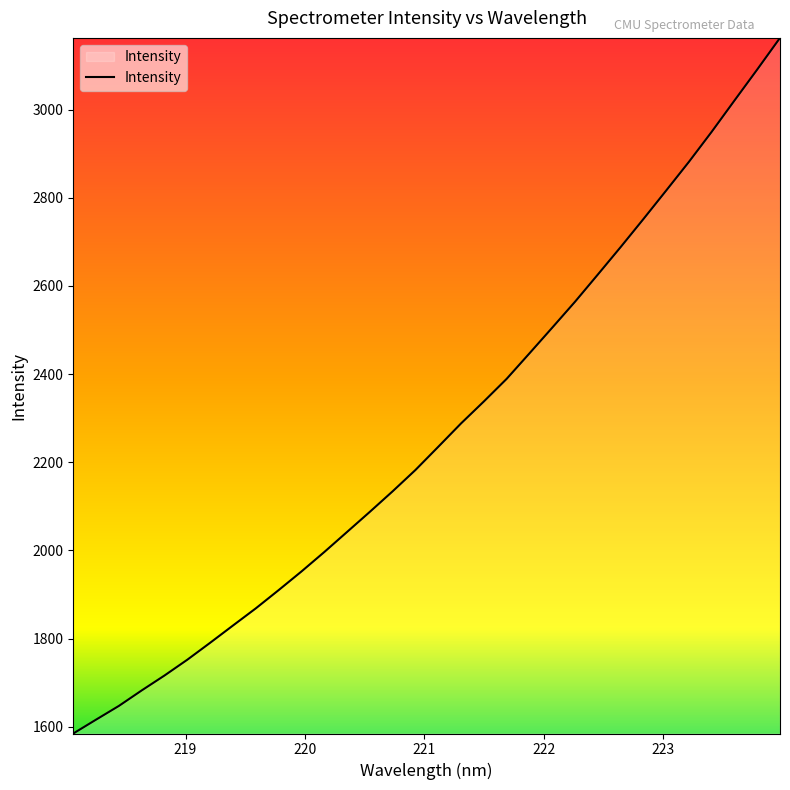

What is the difference between the maximum and minimum values?

1578.3